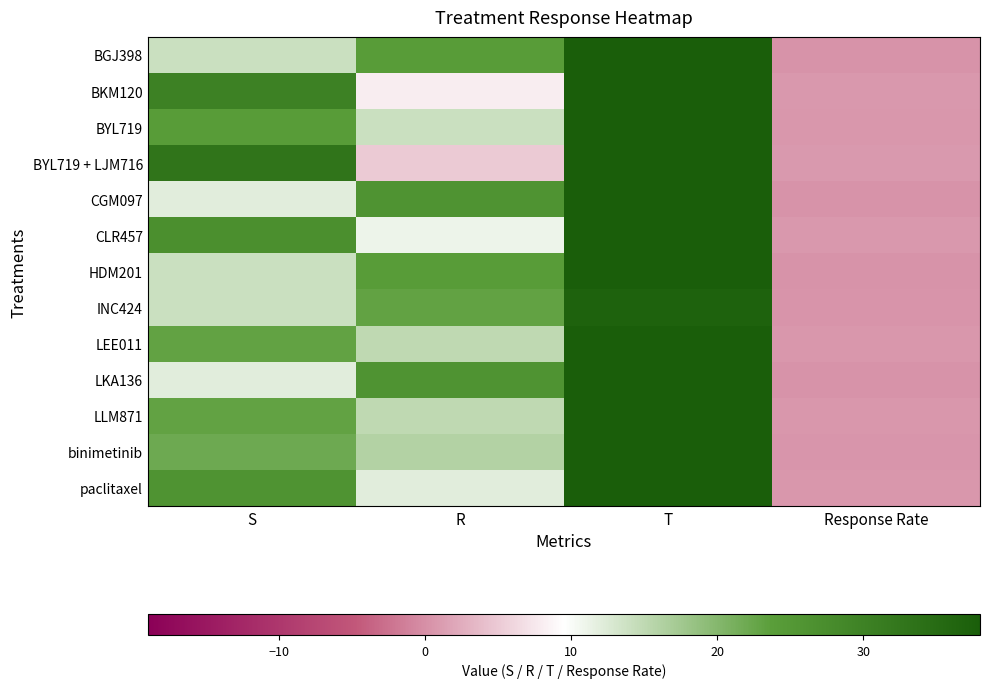

Which has a higher value, S or R?

R